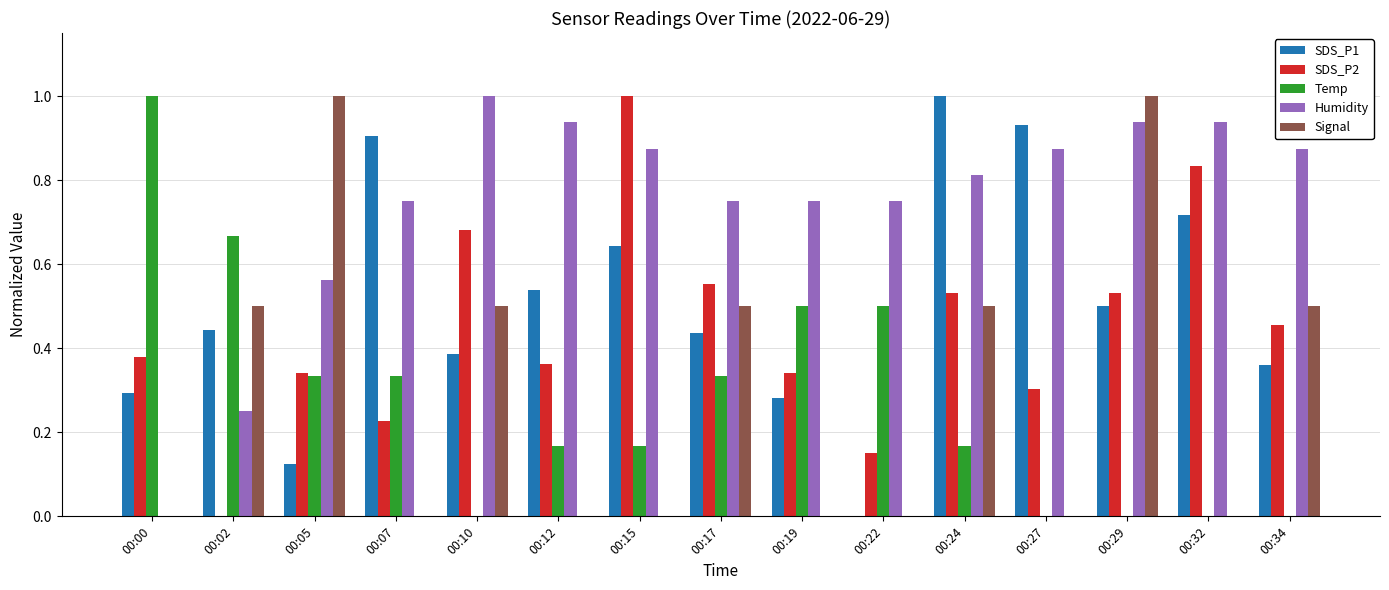

The value of SDS_P1 at 00:02 is 0.7. True or false?

False